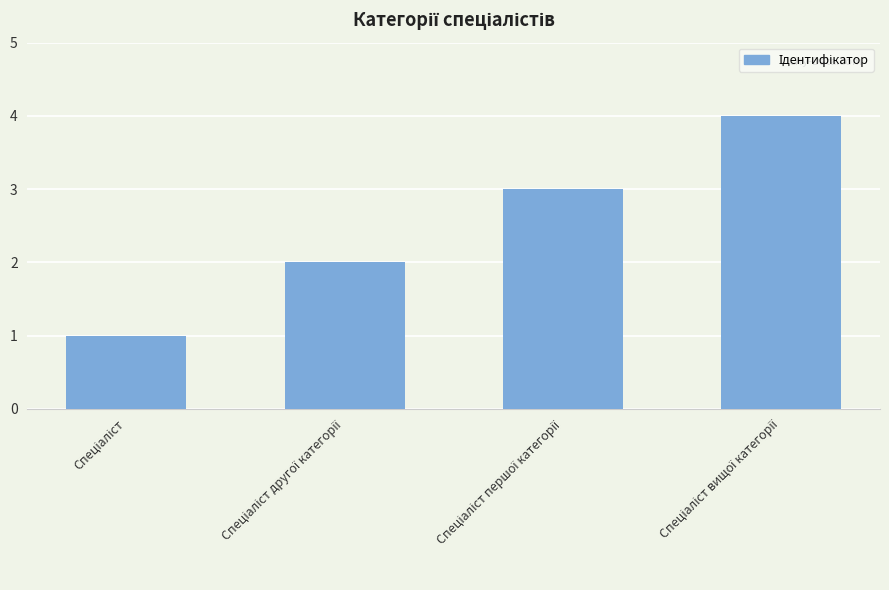

What is the sum of all values?

10